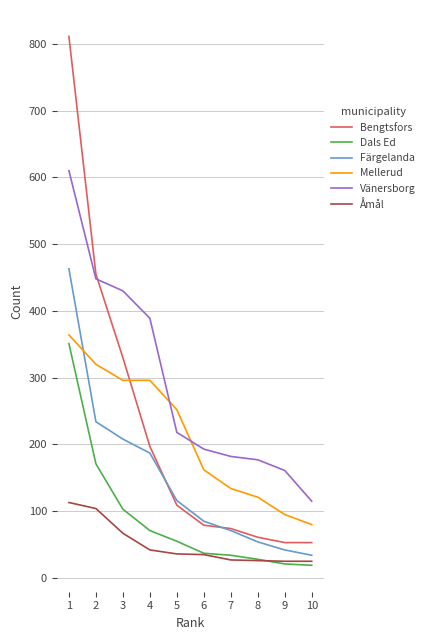

The Dals Ed series shows 28 at 4. True or false?

False